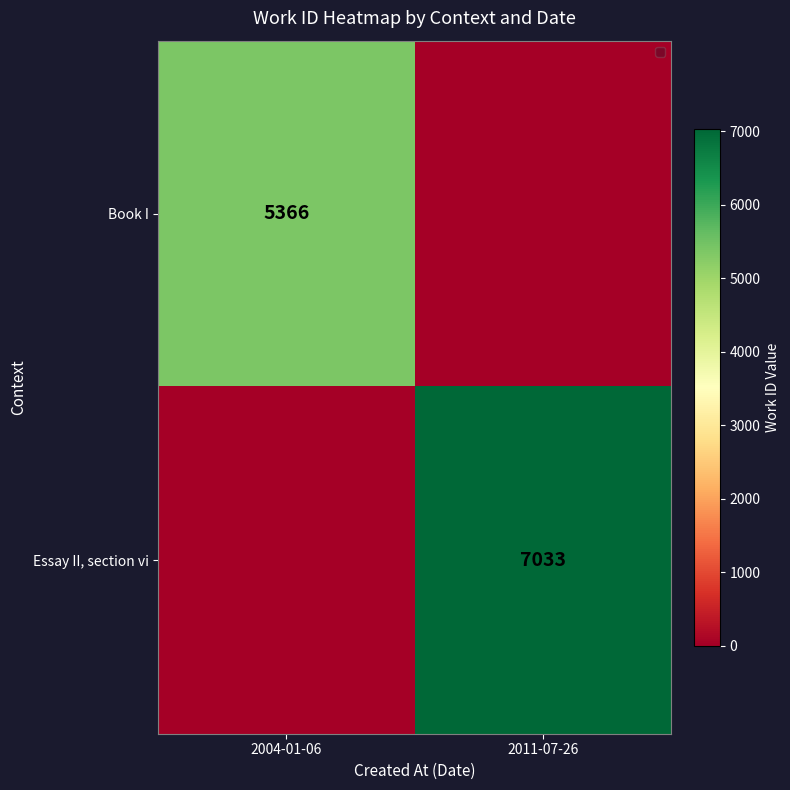

At how many categories does at least one series exceed 2003?

2